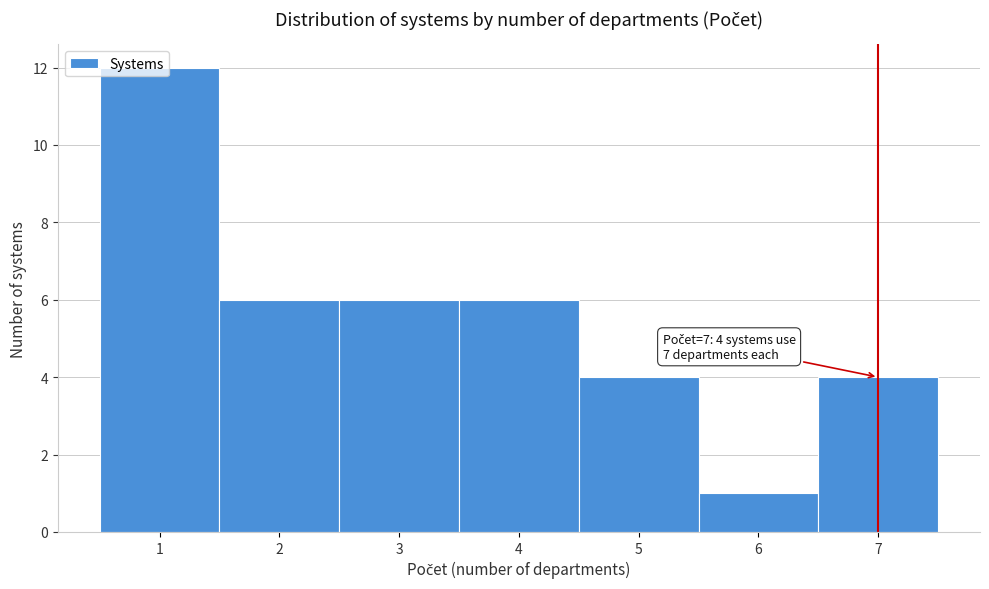

Which range on the x-axis has the tallest bar?

0.5 to 1.5